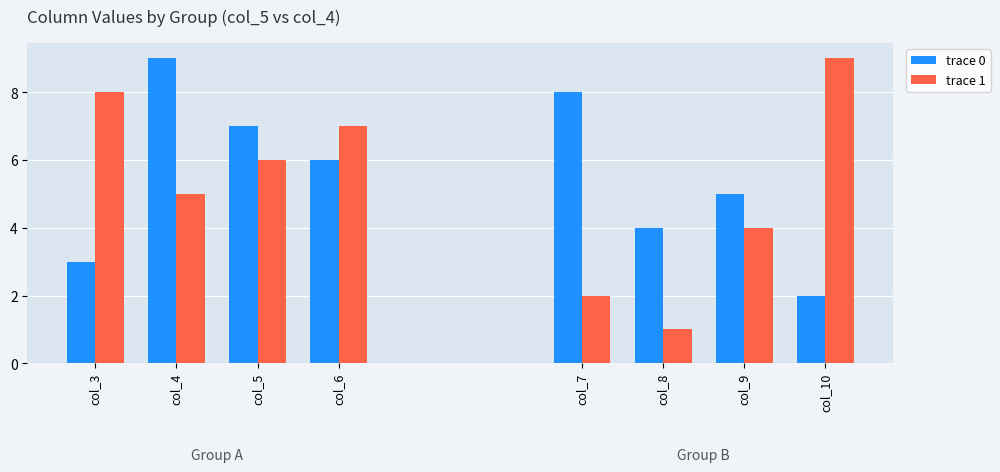

Where does the trace 0 series first go above 7?

col_4